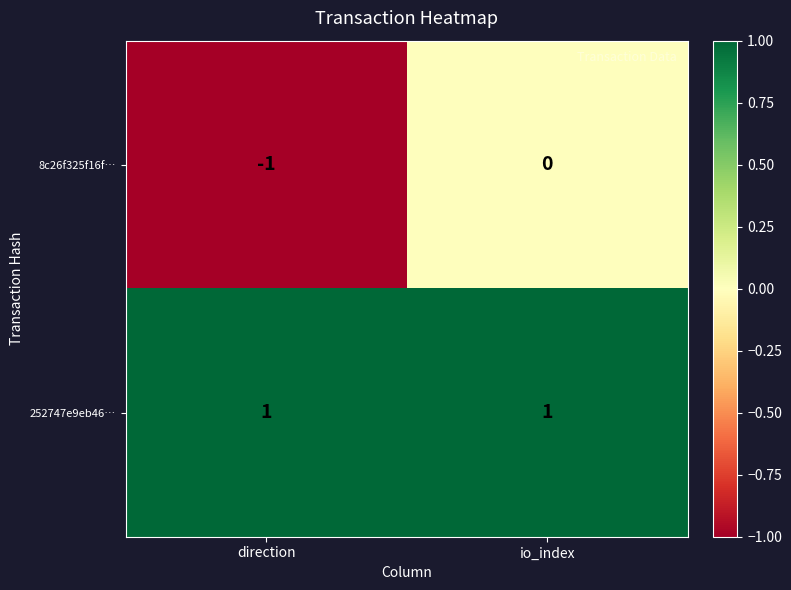

Which series has the largest total across all categories?

252747e9eb46…